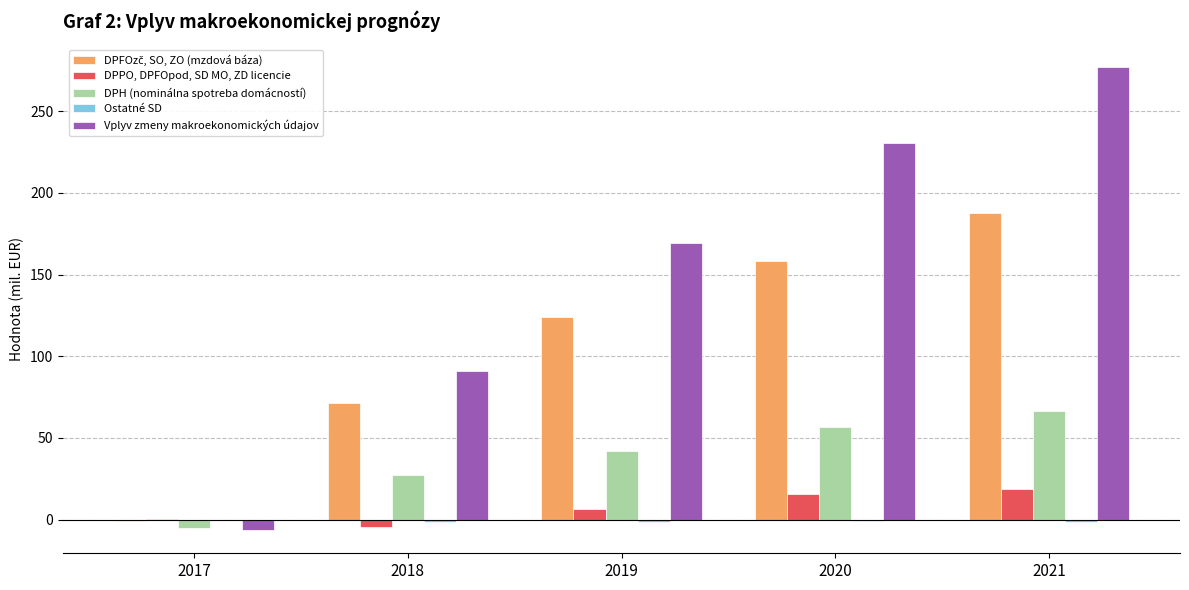

At which category is the sum across all series the highest?

2021